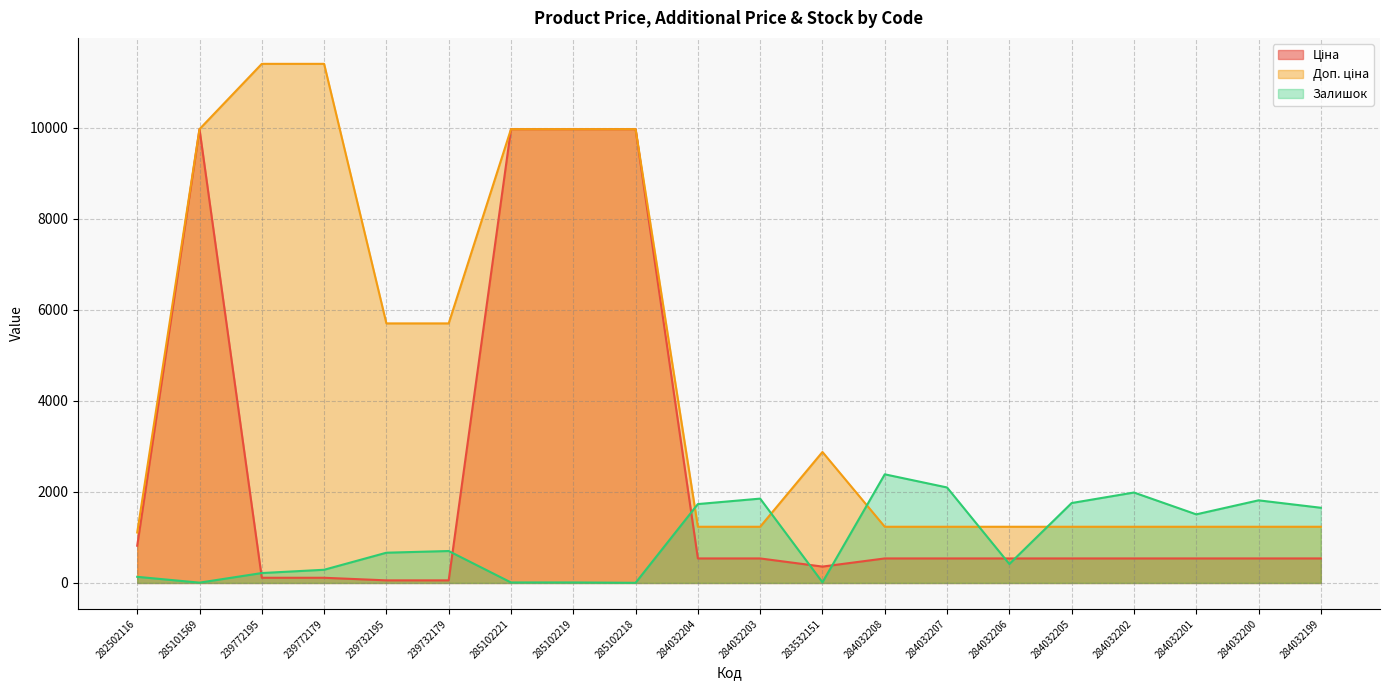

What is the total value across all series at 284032201?

3282.4